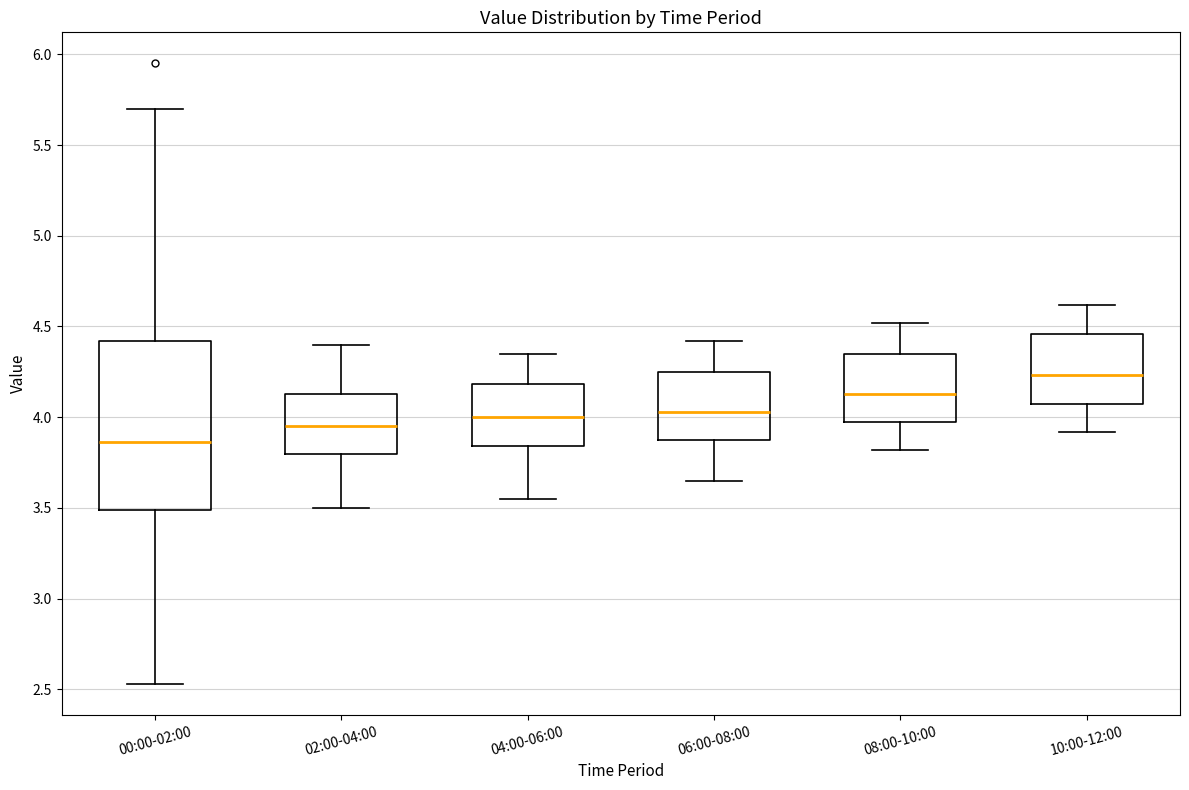

Reading left to right, read every box against the y-axis: the position of its median line, the range the box covers, and the ends of its whiskers. The values are not printed on the chart, so give them approximately, as read against the axis.

00:00-02:00: median 3.85, box 3.50 to 4.40, whiskers 2.55 to 5.70
02:00-04:00: median 3.95, box 3.80 to 4.15, whiskers 3.50 to 4.40
04:00-06:00: median 4.00, box 3.85 to 4.20, whiskers 3.55 to 4.35
06:00-08:00: median 4.05, box 3.85 to 4.25, whiskers 3.65 to 4.40
08:00-10:00: median 4.15, box 3.95 to 4.35, whiskers 3.80 to 4.50
10:00-12:00: median 4.25, box 4.05 to 4.45, whiskers 3.90 to 4.60